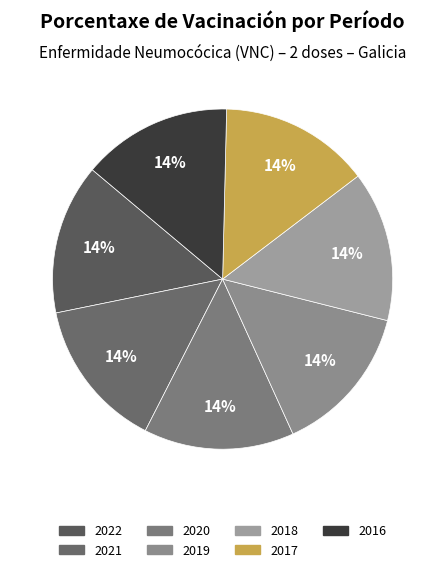

Is 2020 the majority of the pie?

No